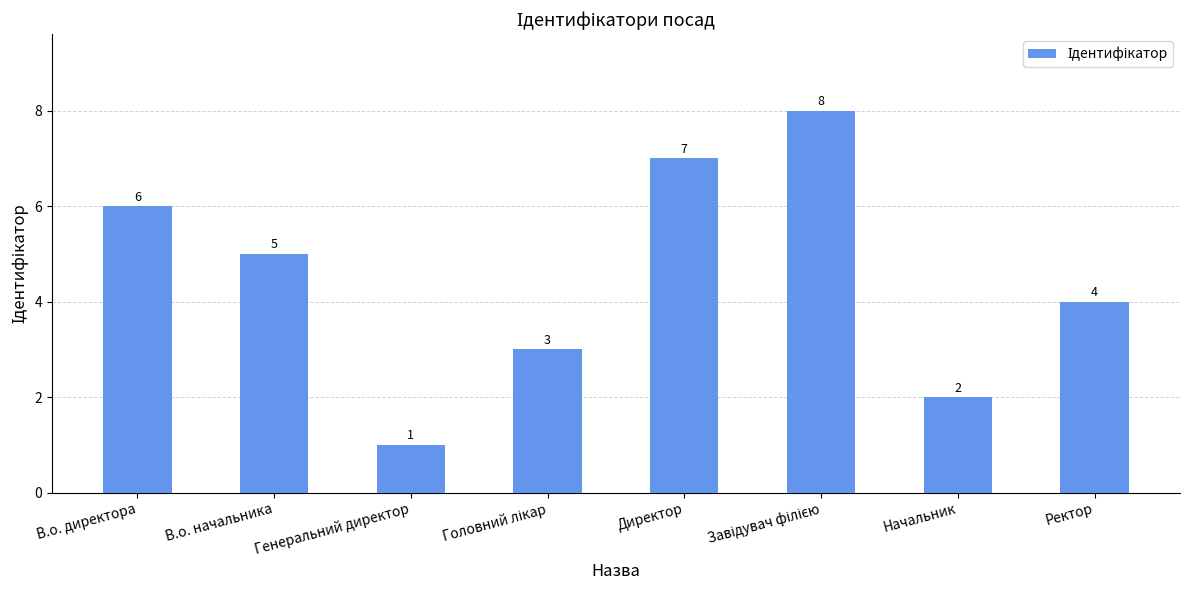

The value at Генеральний директор is 2. True or false?

False